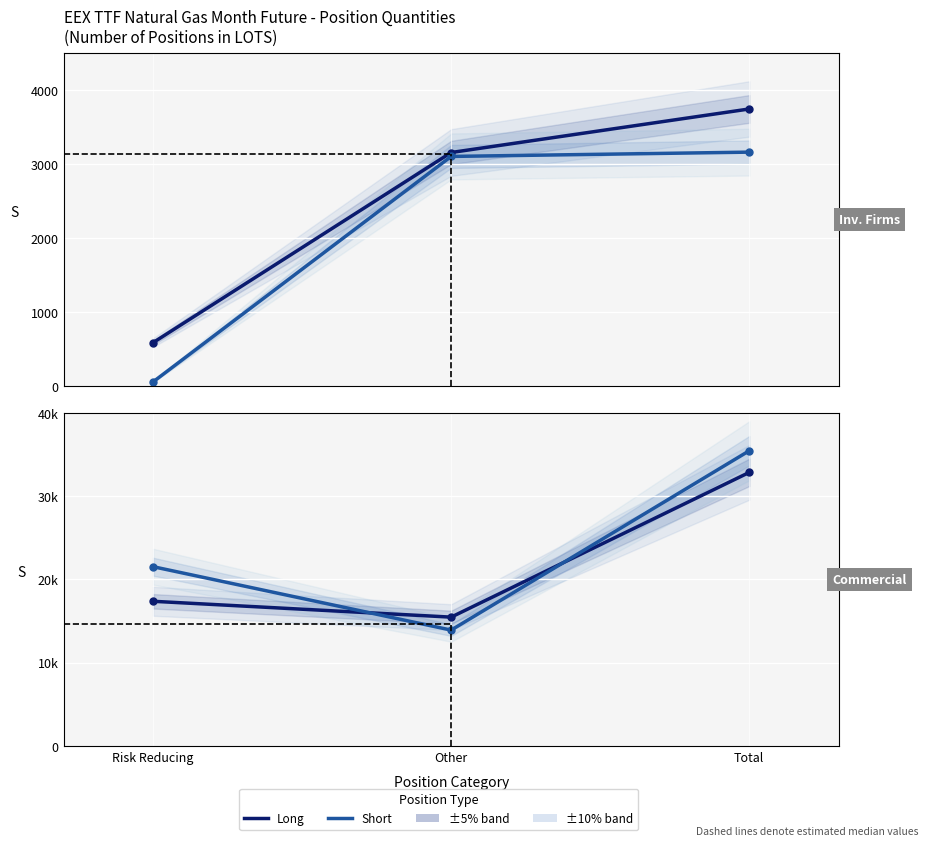

At which label does Long (Investment Firms) first exceed 3156?

Total